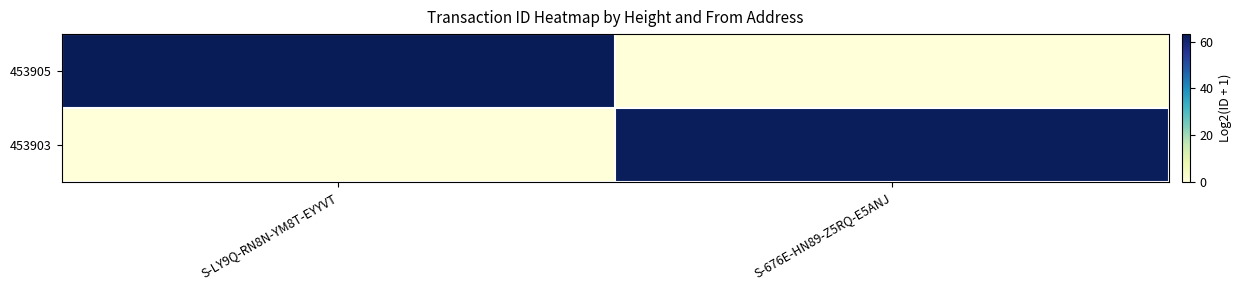

Reading left to right, extract all data points from this chart.

453905: S-LY9Q-RN8N-YM8T-EYYVT=63.2	S-676E-HN89-Z5RQ-E5ANJ=0.0
453903: S-LY9Q-RN8N-YM8T-EYYVT=0.0	S-676E-HN89-Z5RQ-E5ANJ=62.7